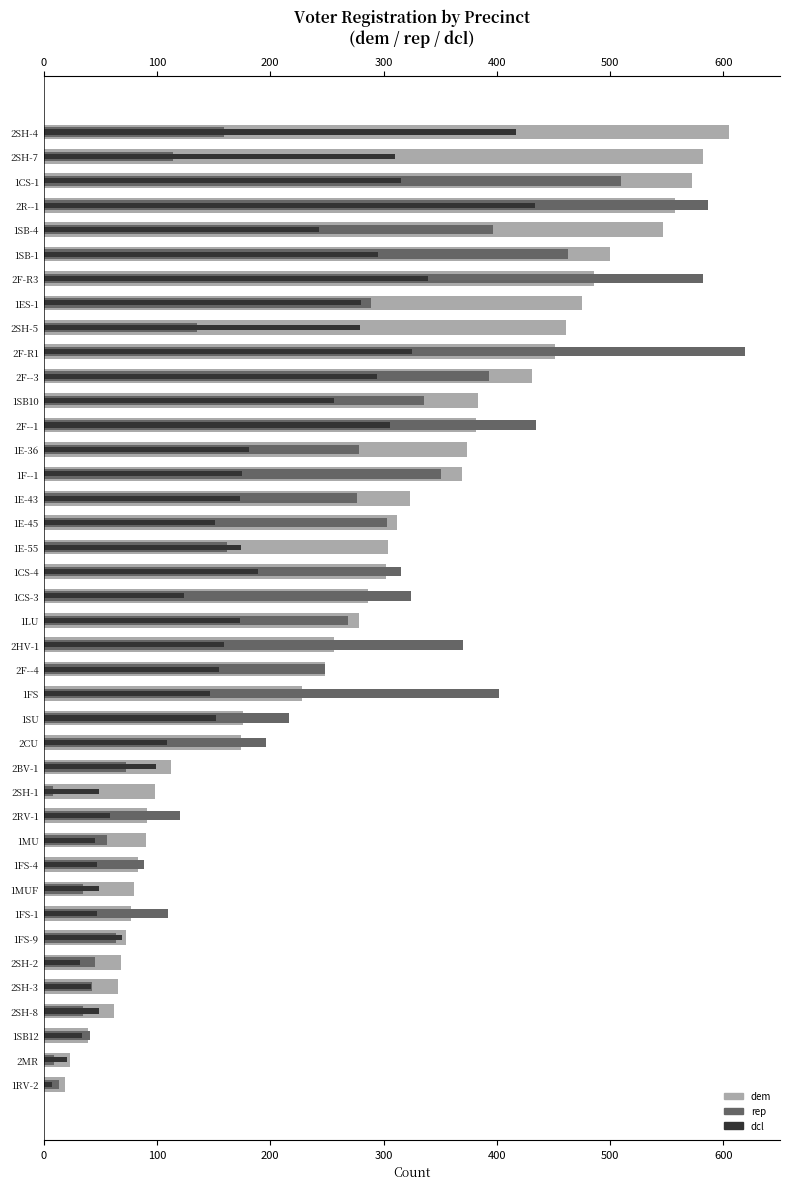

Is it true that rep equals 16 at 2MR?

False